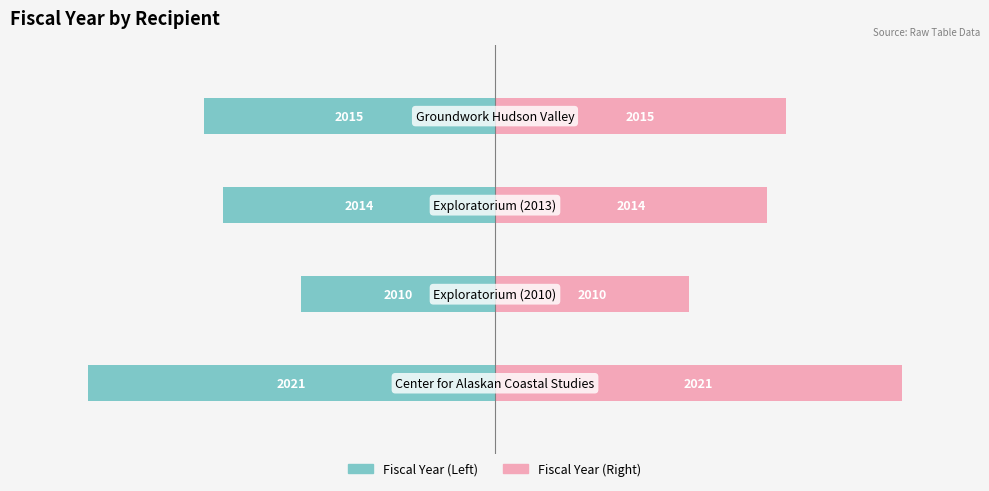

What is the maximum value for Fiscal Year (Right)?

21